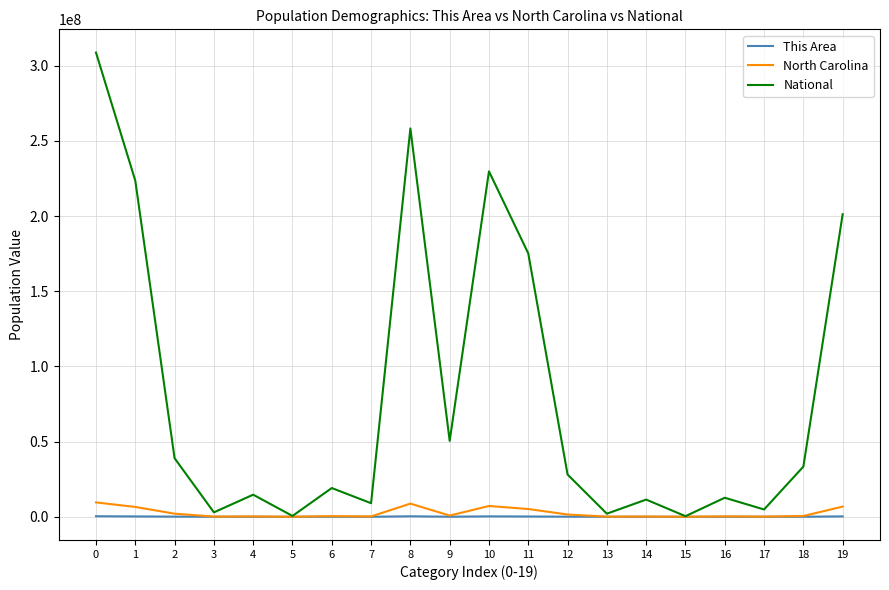

What is the minimum value shown in the chart?

137